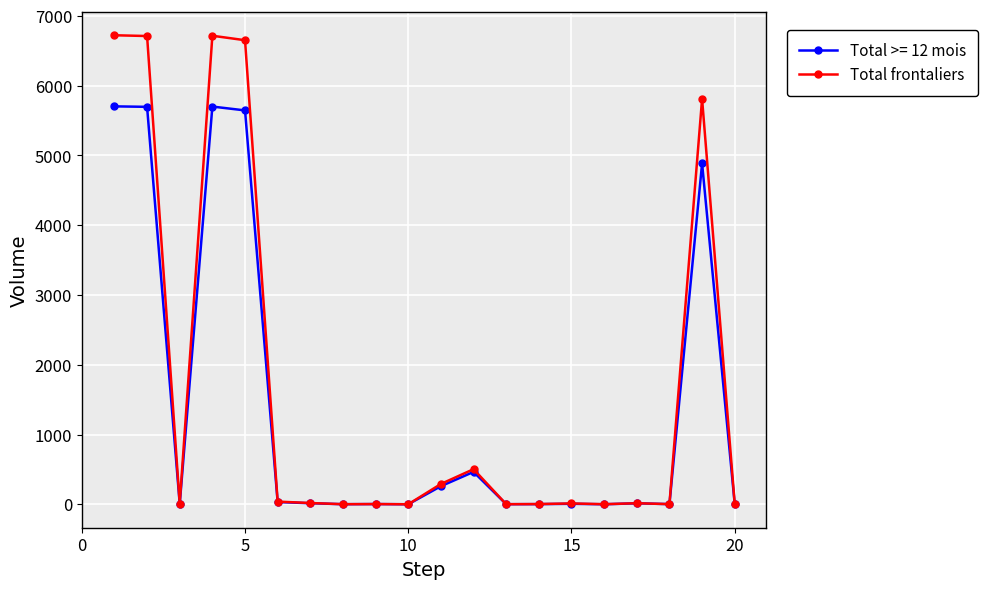

What is the greatest value displayed?

6723